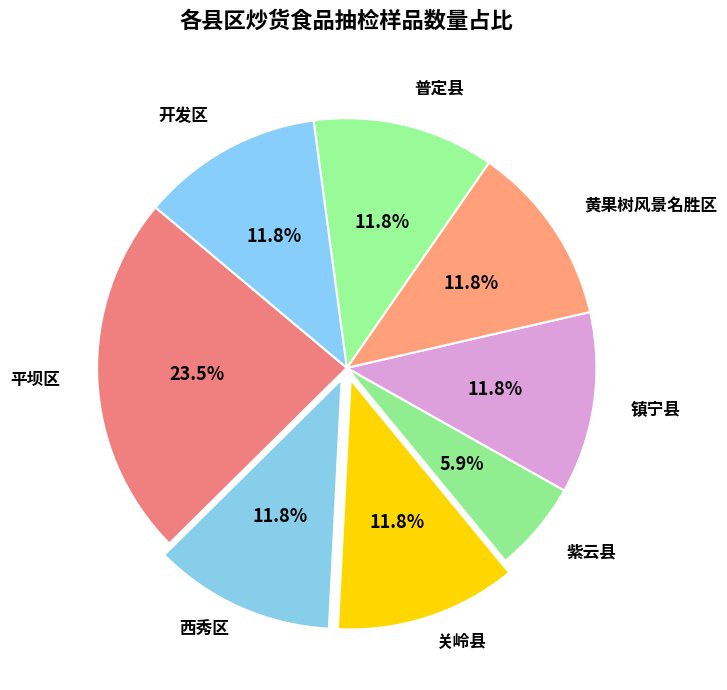

Count the number of slices in the pie.

8